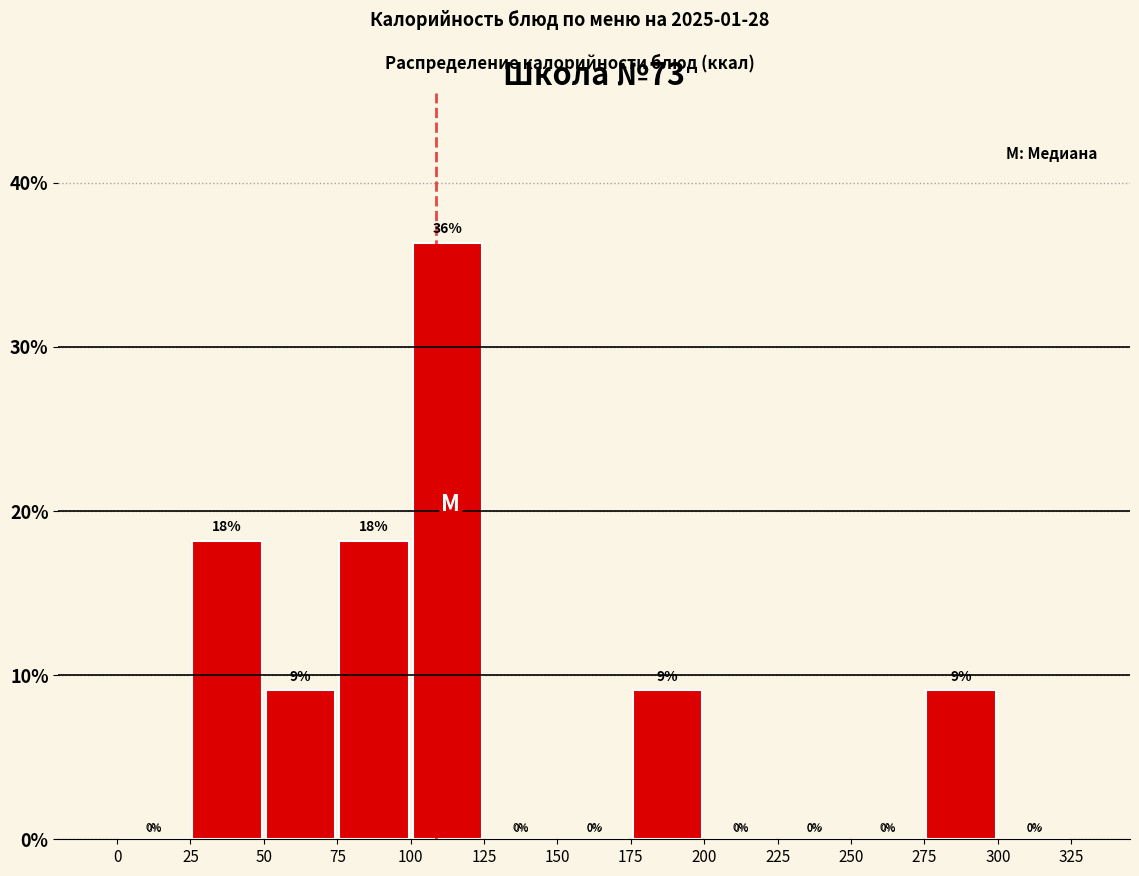

Which range on the x-axis has the tallest bar?

100 to 125